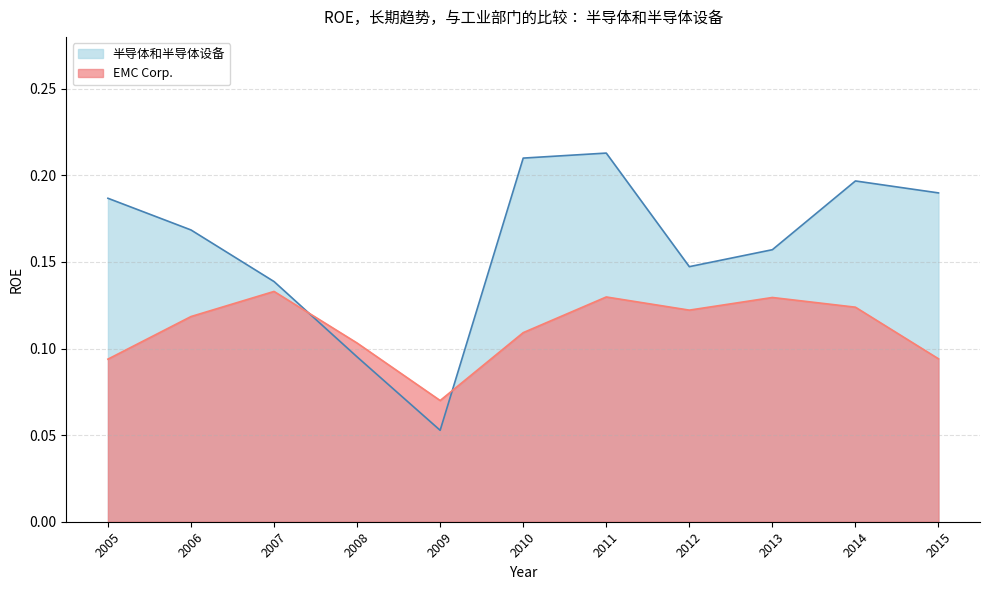

Reading right to left, extract all data points from this chart.

EMC Corp.: 2015=0.1	2014=0.1	2013=0.1	2012=0.1	2011=0.1	2010=0.1	2009=0.1	2008=0.1	2007=0.1	2006=0.1	2005=0.1
半导体和半导体设备: 2015=0.2	2014=0.2	2013=0.2	2012=0.1	2011=0.2	2010=0.2	2009=0.1	2008=0.1	2007=0.1	2006=0.2	2005=0.2